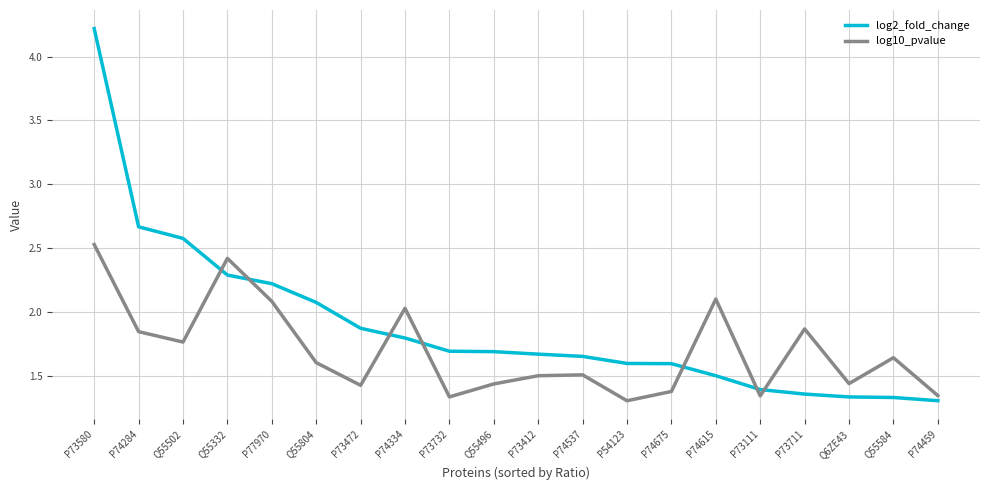

The value of log10_pvalue at P73732 is 2.2. True or false?

False